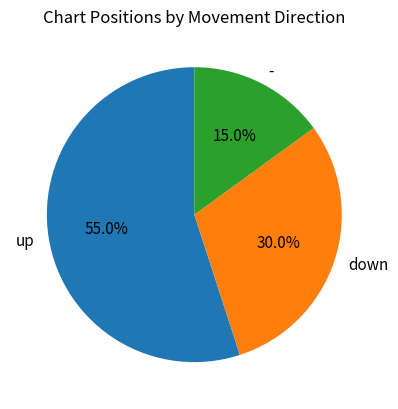

To the nearest percent, what portion does - represent?

15%